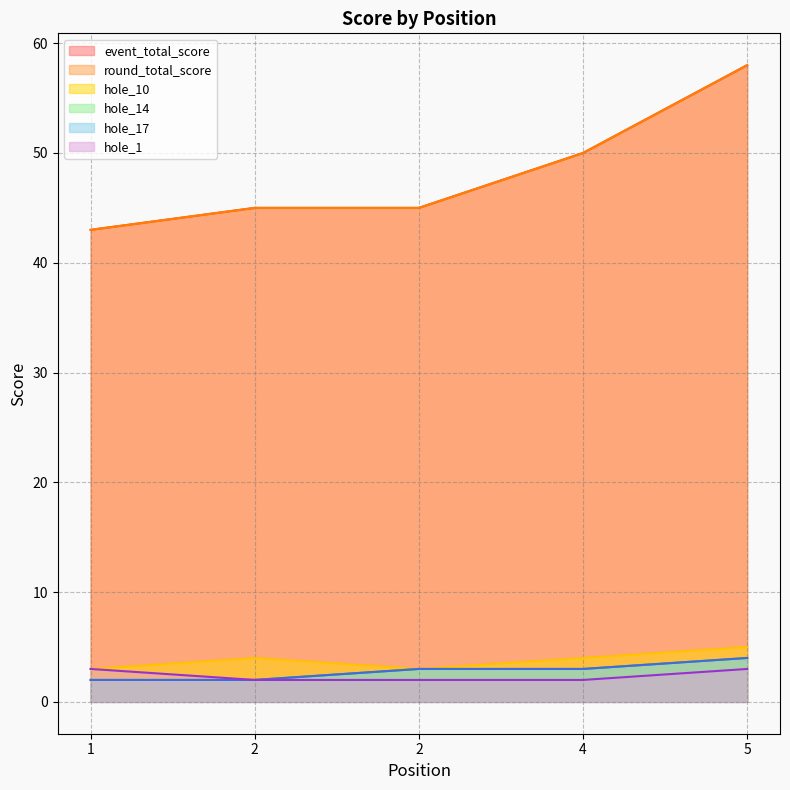

How many values in the hole_10 series are below 4?

2